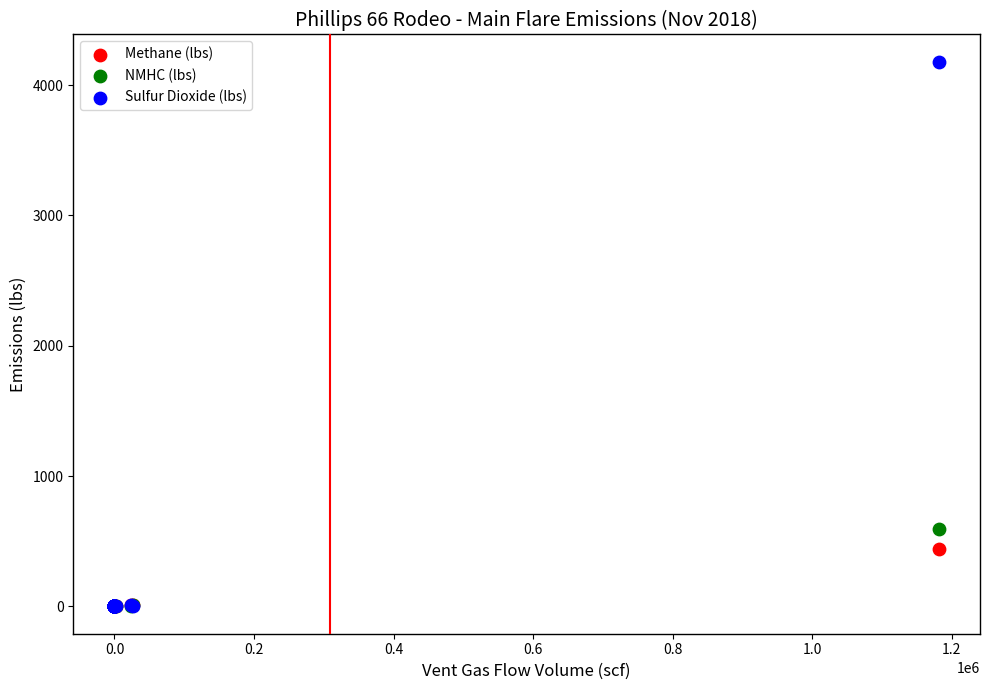

Which series has the largest Y range (max minus min)?

Sulfur Dioxide (lbs)